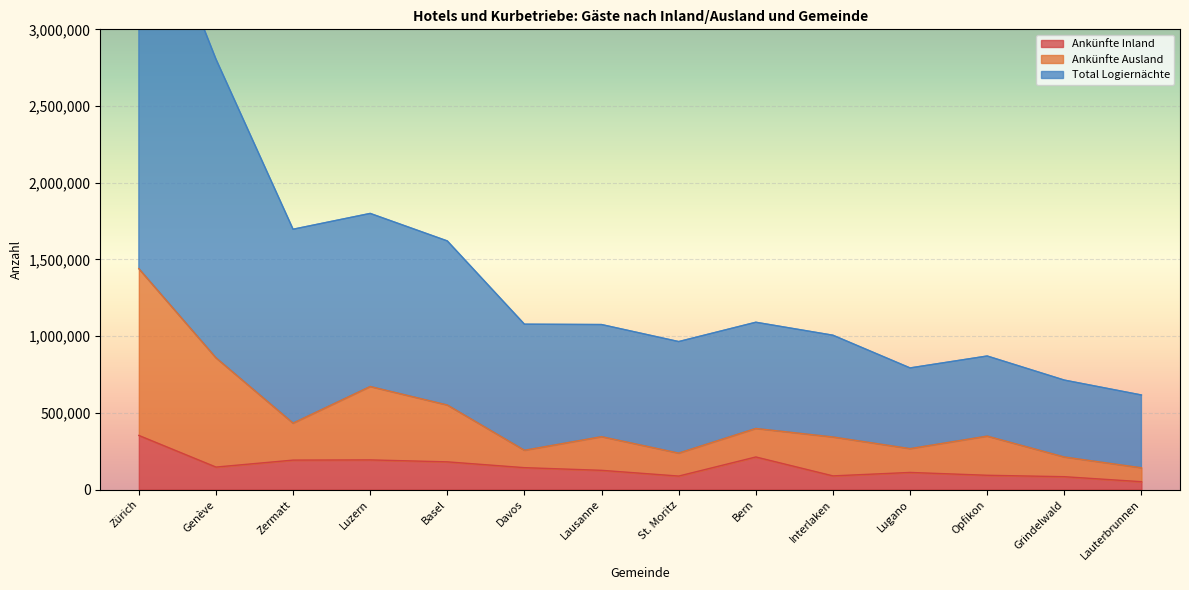

Reading left to right, transcribe all the data shown in this chart.

Ankünfte Inland: 352965	146766	192160	193519	180781	142898	125520	88143	212645	89288	111740	93298	84033	51404
Ankünfte Ausland: 1440029	858876	433141	671714	551163	256215	344904	237590	398332	342772	266948	348564	212296	142117
Total Logiernächte: 4077672	2806040	1696939	1800006	1620673	1077985	1075658	964685	1090660	1006091	792918	870642	713642	616509